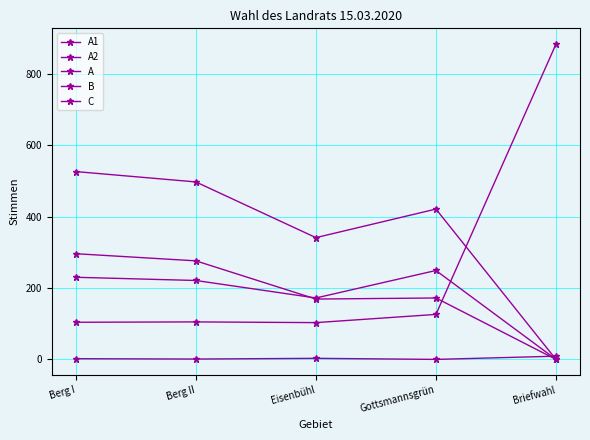

How many positive values does the A1 series have?

4